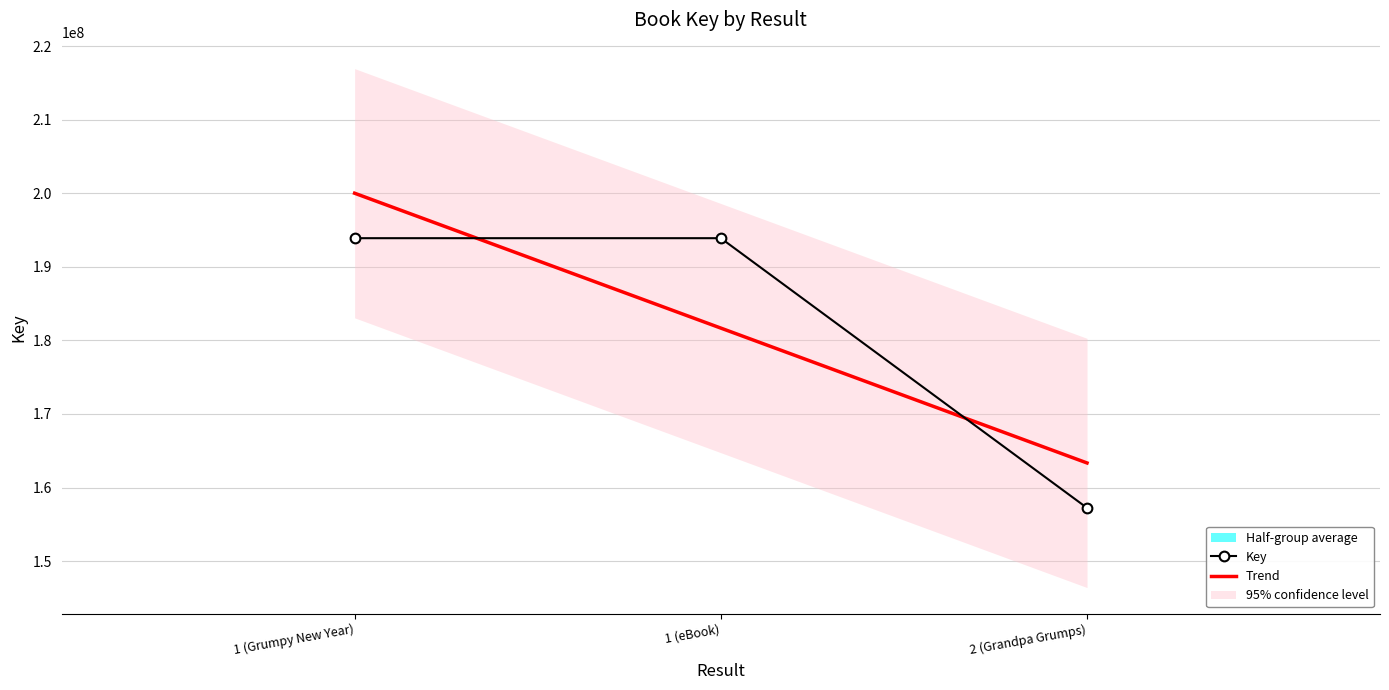

What is the minimum value for Key?

157234027